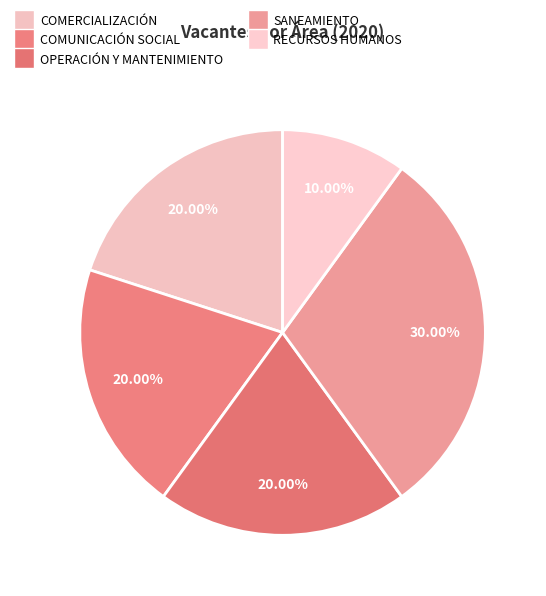

Is it true that OPERACIÓN Y MANTENIMIENTO is 25% of the pie?

False